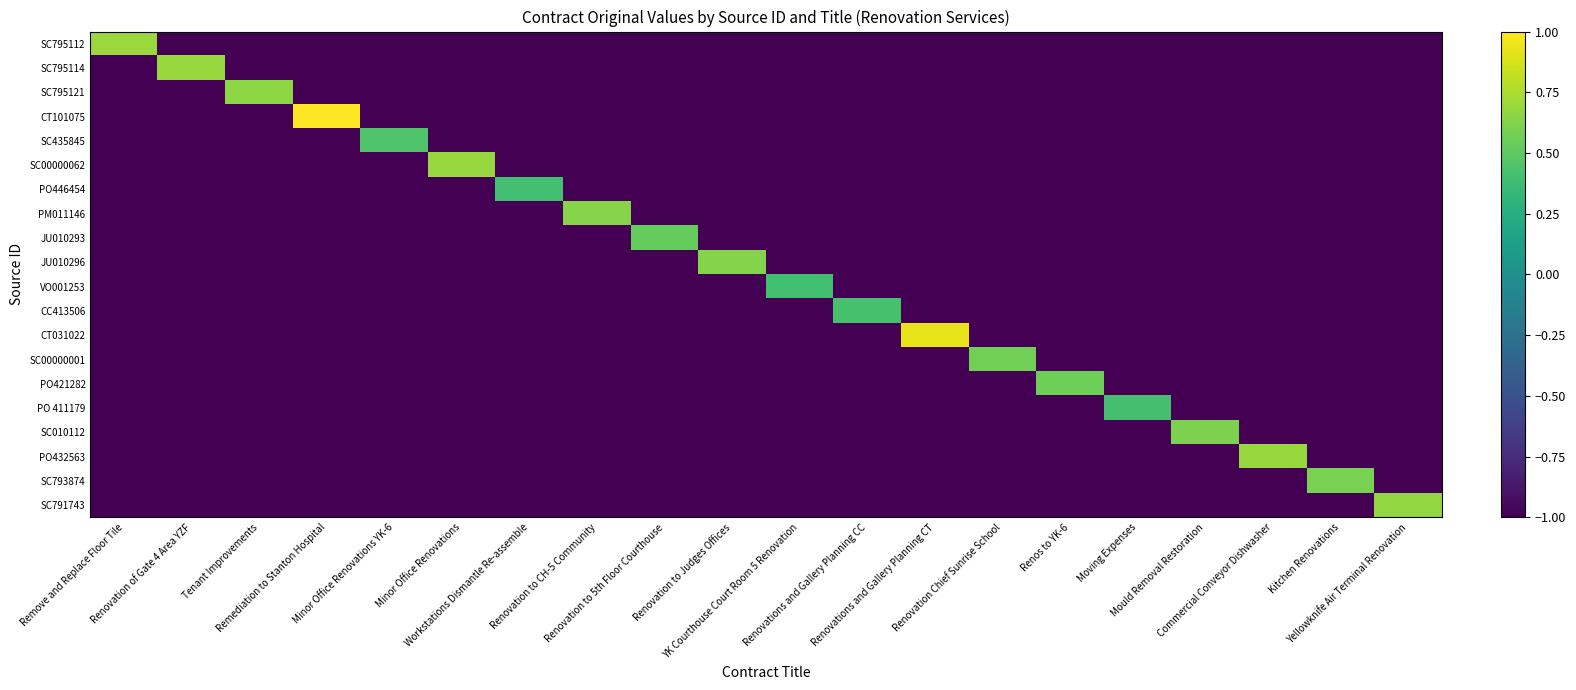

What is the total value across all series at Mould Removal Restoration?

-18.4